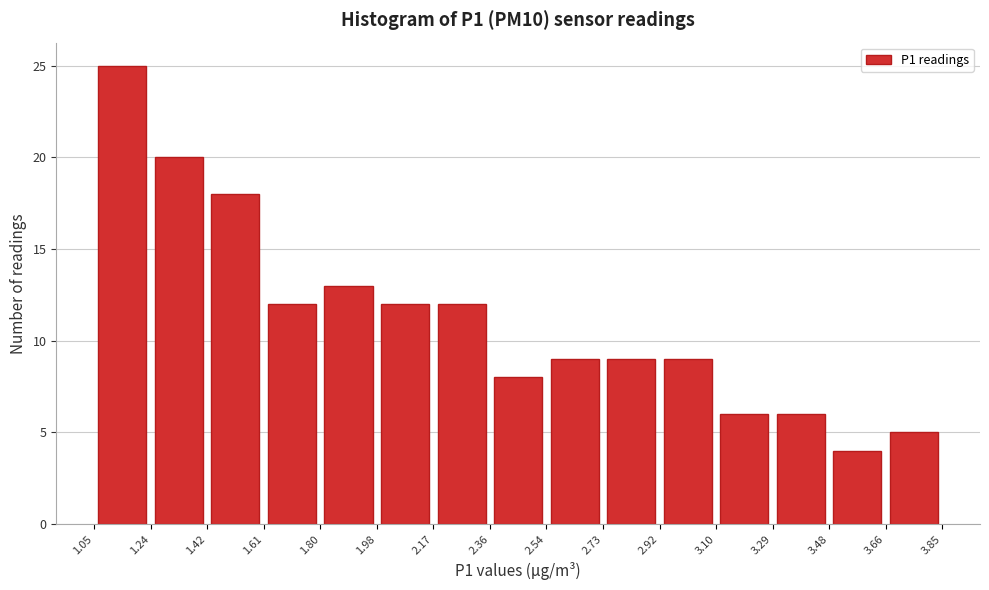

Reading left to right, transcribe this chart: for each bar, give the range it covers on the x-axis and its height. The values are not printed on the chart, so give them approximately, as read against the axis.

1.05 to 1.24: 25
1.24 to 1.42: 20
1.42 to 1.61: 18
1.61 to 1.80: 12
1.80 to 1.98: 13
1.98 to 2.17: 12
2.17 to 2.36: 12
2.36 to 2.54: 8
2.54 to 2.73: 9
2.73 to 2.92: 9
2.92 to 3.10: 9
3.10 to 3.29: 6
3.29 to 3.48: 6
3.48 to 3.66: 4
3.66 to 3.85: 5